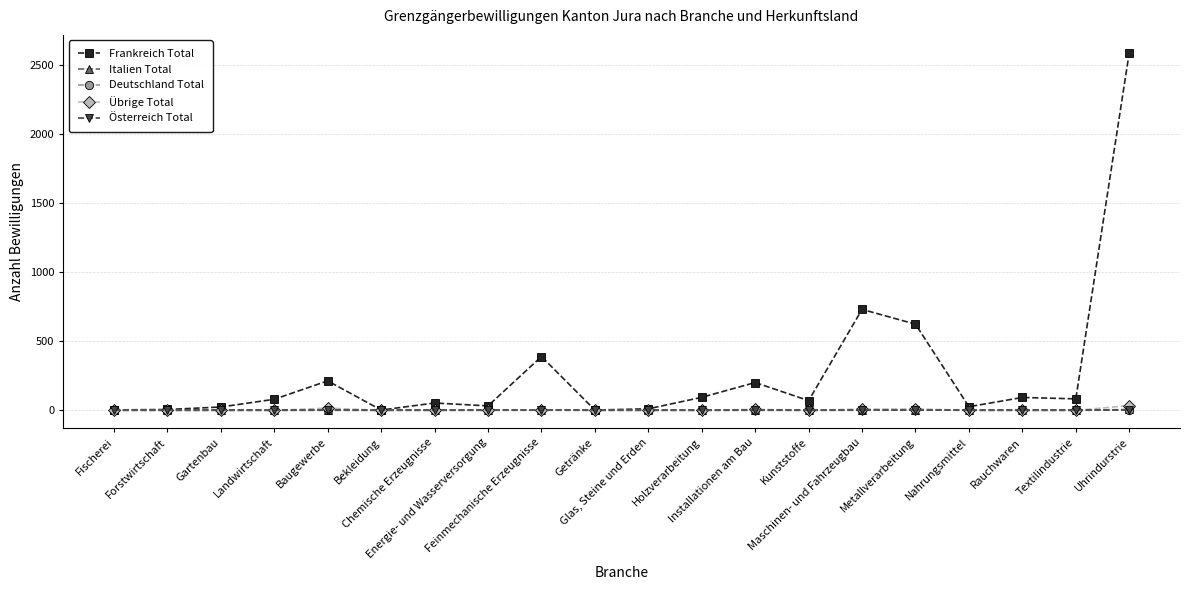

What is the total value across all series at Baugewerbe?

230